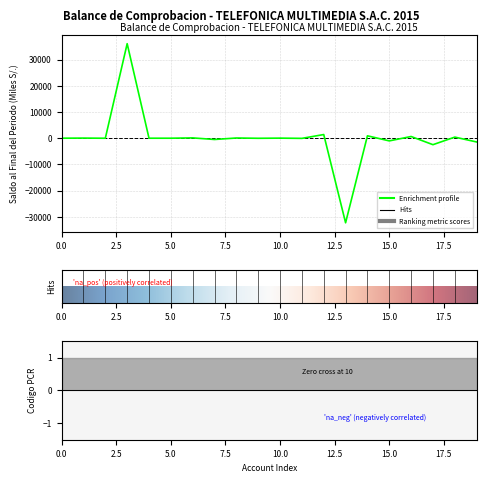

What is the label of the 19th point from the left?

18